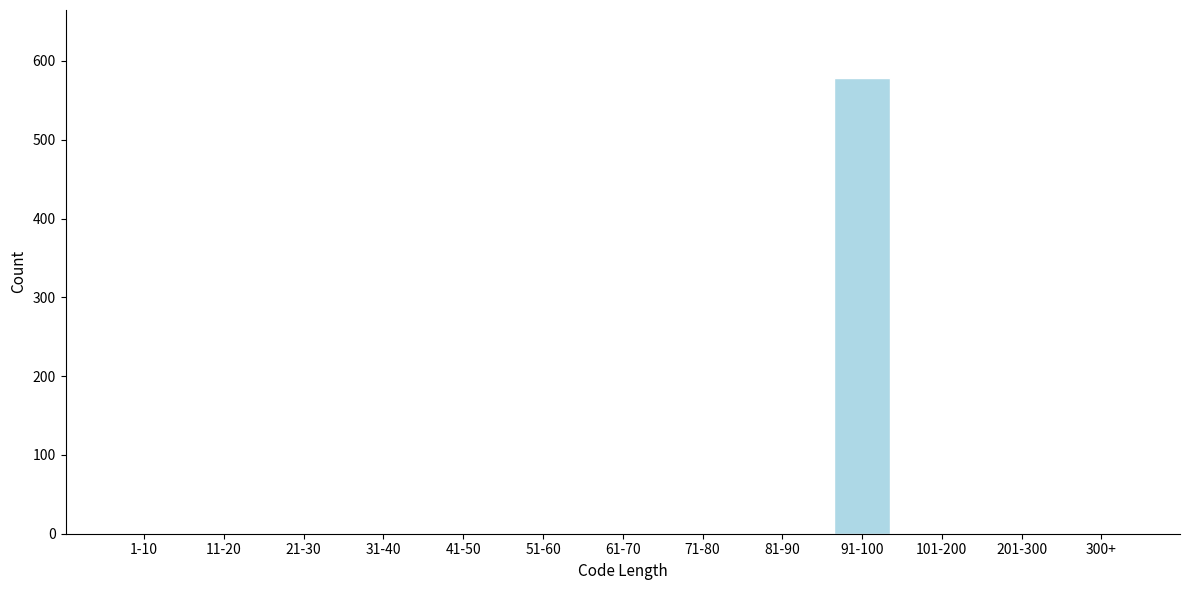

Reading left to right, list all the values displayed in this chart.

1-10=0	11-20=0	21-30=0	31-40=0	41-50=0	51-60=0	61-70=0	71-80=0	81-90=0	91-100=578	101-200=0	201-300=0	300+=0